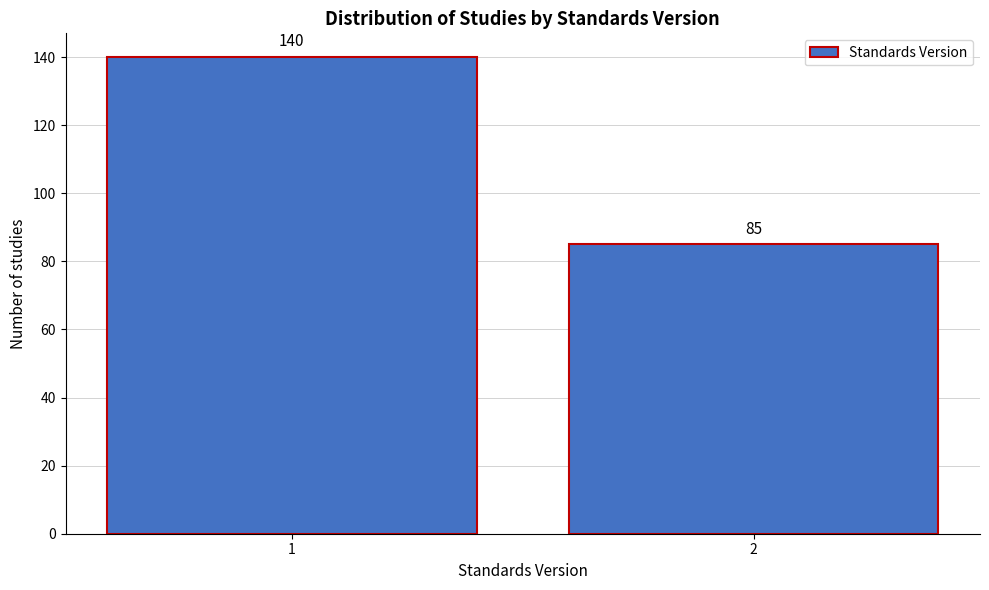

Reading left to right, list all the values displayed in this chart.

1=140	2=85